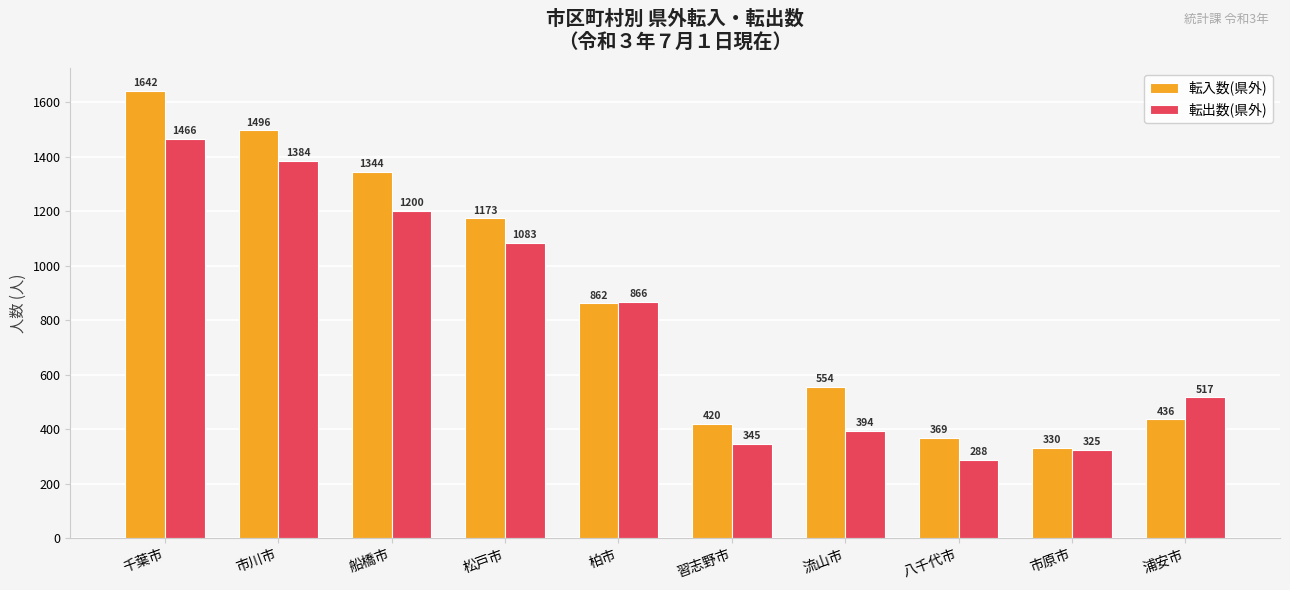

At which label is 転入数(県外) closest to 986?

柏市